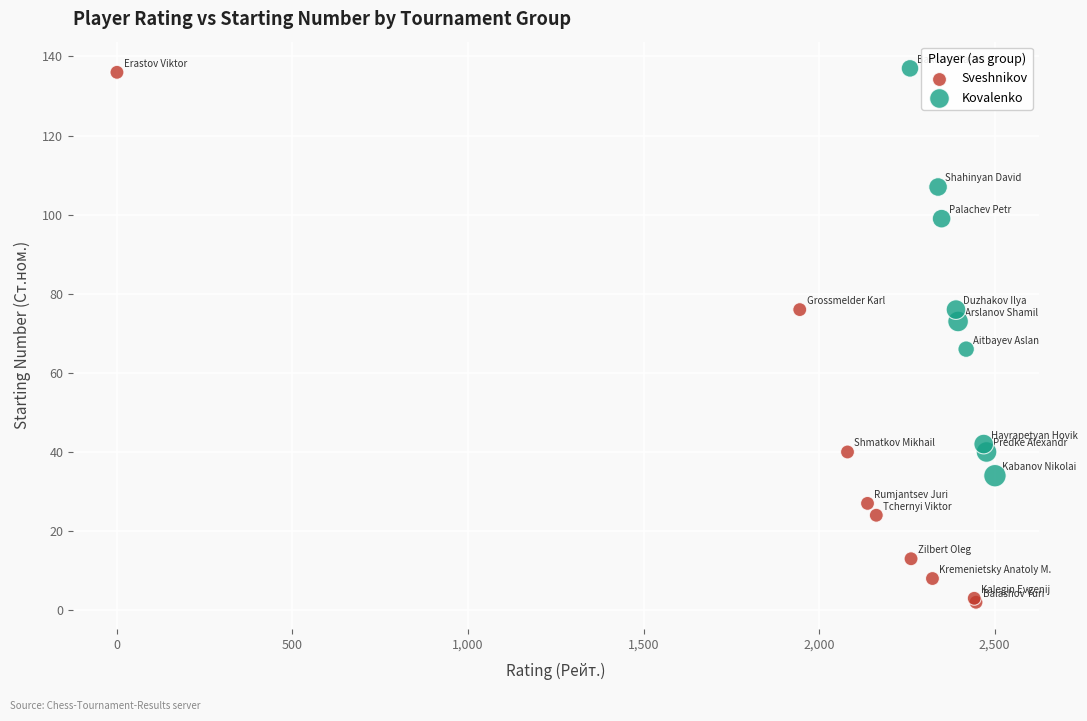

What are all the series names shown in the legend?

Sveshnikov, Kovalenko